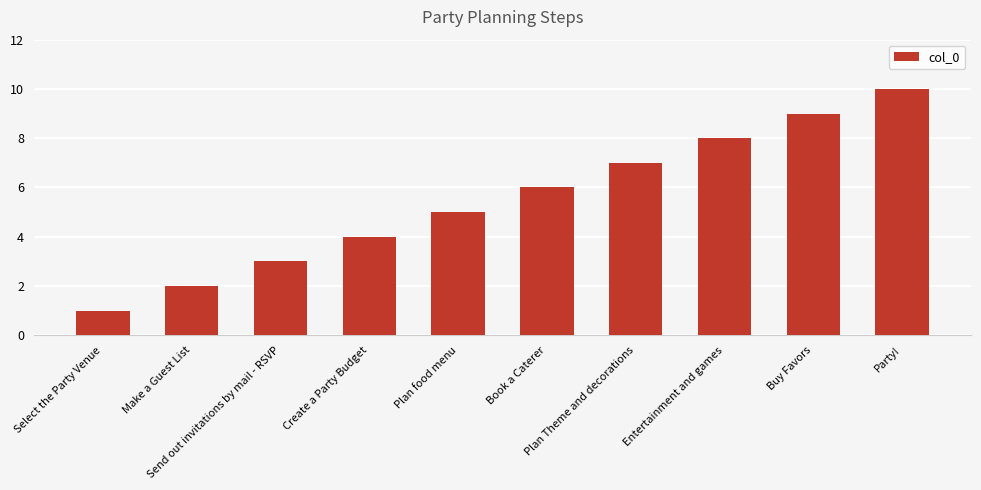

Which category has the highest value across all series?

Party!